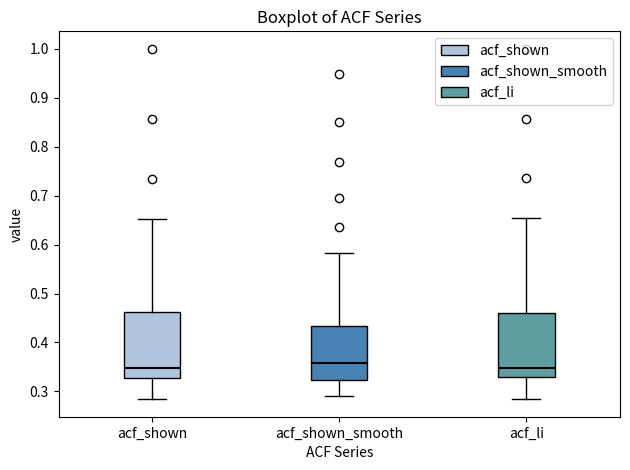

Reading left to right, read every box against the y-axis: the position of its median line, the range the box covers, and the ends of its whiskers. The values are not printed on the chart, so give them approximately, as read against the axis.

acf_shown: median 0.35, box 0.33 to 0.46, whiskers 0.28 to 0.65
acf_shown_smooth: median 0.36, box 0.32 to 0.43, whiskers 0.29 to 0.58
acf_li: median 0.35, box 0.33 to 0.46, whiskers 0.29 to 0.65